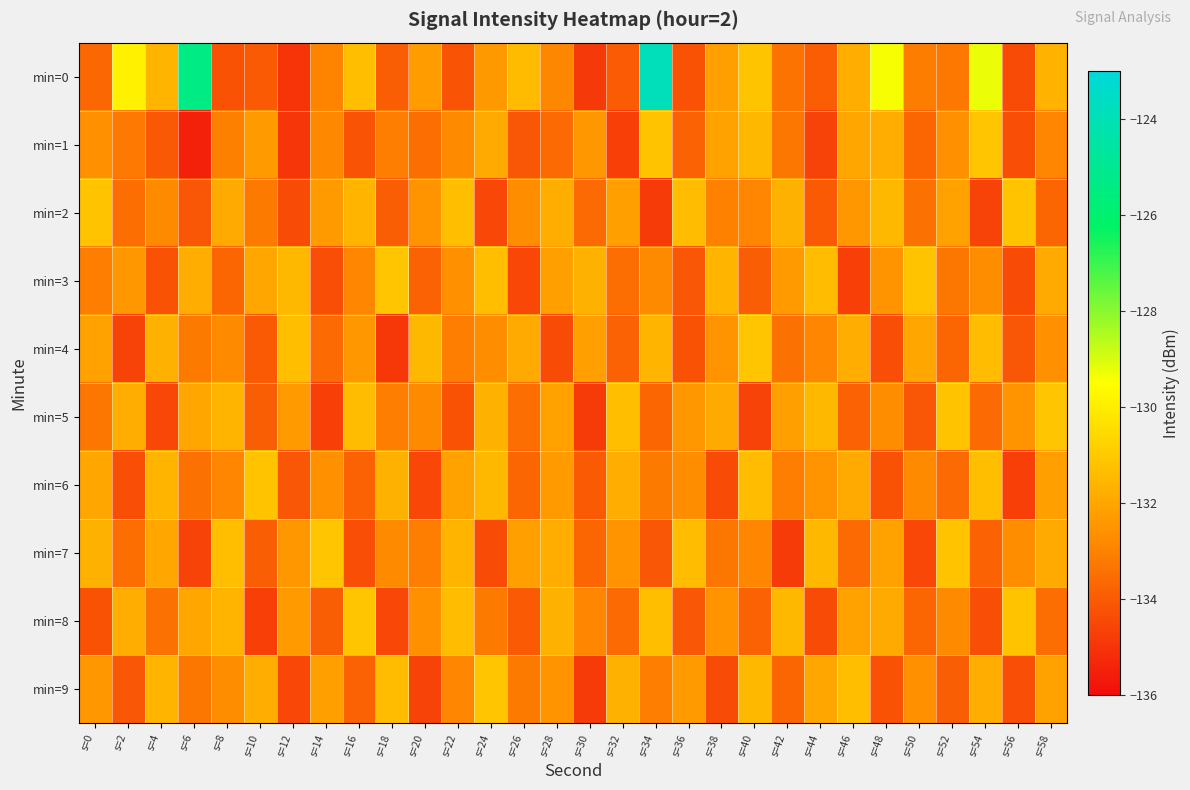

Reading left to right, list all the values displayed in this chart.

min=0: s=0=-133.7	s=2=-129.9	s=4=-131.6	s=6=-125.4	s=8=-134.2	s=10=-134.0	s=12=-135.0	s=14=-132.9	s=16=-131.3	s=18=-133.9	s=20=-132.3	s=22=-134.2	s=24=-132.4	s=26=-131.4	s=28=-132.9	s=30=-134.8	s=32=-134.0	s=34=-123.9	s=36=-134.2	s=38=-132.2	s=40=-131.2	s=42=-133.4	s=44=-133.9	s=46=-131.8	s=48=-129.4	s=50=-133.1	s=52=-133.2	s=54=-129.3	s=56=-134.4	s=58=-131.7
min=1: s=0=-132.6	s=2=-133.2	s=4=-134.0	s=6=-135.5	s=8=-133.0	s=10=-132.3	s=12=-135.0	s=14=-132.8	s=16=-134.2	s=18=-133.1	s=20=-133.5	s=22=-132.8	s=24=-131.9	s=26=-134.1	s=28=-133.6	s=30=-132.4	s=32=-134.7	s=34=-131.2	s=36=-133.8	s=38=-132.1	s=40=-131.5	s=42=-133.3	s=44=-134.6	s=46=-132.0	s=48=-131.8	s=50=-133.7	s=52=-132.6	s=54=-131.1	s=56=-134.3	s=58=-132.9
min=2: s=0=-131.2	s=2=-133.5	s=4=-132.8	s=6=-134.1	s=8=-131.9	s=10=-133.2	s=12=-134.4	s=14=-132.3	s=16=-131.6	s=18=-133.9	s=20=-132.5	s=22=-131.3	s=24=-134.5	s=26=-132.7	s=28=-131.8	s=30=-133.6	s=32=-132.2	s=34=-134.8	s=36=-131.4	s=38=-133.0	s=40=-132.9	s=42=-131.7	s=44=-134.0	s=46=-132.4	s=48=-131.5	s=50=-133.4	s=52=-132.1	s=54=-134.6	s=56=-131.2	s=58=-133.7
min=3: s=0=-133.1	s=2=-132.4	s=4=-134.2	s=6=-131.8	s=8=-133.7	s=10=-132.0	s=12=-131.5	s=14=-134.3	s=16=-132.9	s=18=-131.1	s=20=-133.8	s=22=-132.6	s=24=-131.3	s=26=-134.5	s=28=-132.2	s=30=-131.7	s=32=-133.5	s=34=-132.8	s=36=-134.1	s=38=-131.6	s=40=-133.9	s=42=-132.3	s=44=-131.4	s=46=-134.7	s=48=-132.5	s=50=-131.2	s=52=-133.3	s=54=-132.7	s=56=-134.4	s=58=-131.9
min=4: s=0=-132.1	s=2=-134.6	s=4=-131.7	s=6=-133.2	s=8=-132.8	s=10=-134.0	s=12=-131.3	s=14=-133.6	s=16=-132.4	s=18=-134.9	s=20=-131.5	s=22=-133.1	s=24=-132.7	s=26=-131.9	s=28=-134.4	s=30=-132.2	s=32=-133.8	s=34=-131.6	s=36=-134.2	s=38=-132.5	s=40=-131.1	s=42=-133.4	s=44=-132.9	s=46=-131.8	s=48=-134.3	s=50=-132.0	s=52=-133.7	s=54=-131.4	s=56=-134.1	s=58=-132.6
min=5: s=0=-133.3	s=2=-131.8	s=4=-134.5	s=6=-132.0	s=8=-131.6	s=10=-133.9	s=12=-132.3	s=14=-134.7	s=16=-131.4	s=18=-133.1	s=20=-132.8	s=22=-134.2	s=24=-131.7	s=26=-133.5	s=28=-132.1	s=30=-134.8	s=32=-131.3	s=34=-133.7	s=36=-132.4	s=38=-131.9	s=40=-134.6	s=42=-132.2	s=44=-131.5	s=46=-133.8	s=48=-132.7	s=50=-134.1	s=52=-131.2	s=54=-133.6	s=56=-132.5	s=58=-131.1
min=6: s=0=-132.0	s=2=-134.3	s=4=-131.6	s=6=-133.4	s=8=-132.9	s=10=-131.2	s=12=-134.1	s=14=-132.6	s=16=-133.8	s=18=-131.7	s=20=-134.5	s=22=-132.1	s=24=-131.5	s=26=-133.7	s=28=-132.3	s=30=-134.0	s=32=-131.8	s=34=-133.2	s=36=-132.7	s=38=-134.4	s=40=-131.4	s=42=-133.1	s=44=-132.5	s=46=-131.9	s=48=-134.2	s=50=-132.8	s=52=-133.6	s=54=-131.3	s=56=-134.7	s=58=-132.2
min=7: s=0=-131.7	s=2=-133.5	s=4=-132.0	s=6=-134.6	s=8=-131.3	s=10=-133.9	s=12=-132.4	s=14=-131.1	s=16=-134.3	s=18=-132.8	s=20=-133.1	s=22=-131.6	s=24=-134.4	s=26=-132.2	s=28=-131.8	s=30=-133.7	s=32=-132.5	s=34=-134.1	s=36=-131.4	s=38=-133.3	s=40=-132.9	s=42=-134.8	s=44=-131.5	s=46=-133.6	s=48=-132.1	s=50=-134.5	s=52=-131.2	s=54=-133.8	s=56=-132.7	s=58=-131.9
min=8: s=0=-134.2	s=2=-131.8	s=4=-133.4	s=6=-132.0	s=8=-131.6	s=10=-134.7	s=12=-132.3	s=14=-133.9	s=16=-131.1	s=18=-134.5	s=20=-132.6	s=22=-131.4	s=24=-133.2	s=26=-134.0	s=28=-131.7	s=30=-132.9	s=32=-133.6	s=34=-131.3	s=36=-134.1	s=38=-132.5	s=40=-133.8	s=42=-131.5	s=44=-134.4	s=46=-132.1	s=48=-131.9	s=50=-133.7	s=52=-132.8	s=54=-134.3	s=56=-131.2	s=58=-133.5
min=9: s=0=-132.4	s=2=-134.1	s=4=-131.6	s=6=-133.3	s=8=-132.7	s=10=-131.8	s=12=-134.5	s=14=-132.2	s=16=-133.8	s=18=-131.4	s=20=-134.6	s=22=-132.9	s=24=-131.1	s=26=-133.2	s=28=-132.5	s=30=-134.8	s=32=-131.7	s=34=-133.1	s=36=-132.3	s=38=-134.4	s=40=-131.5	s=42=-133.7	s=44=-132.0	s=46=-131.3	s=48=-134.2	s=50=-132.6	s=52=-133.9	s=54=-131.8	s=56=-134.3	s=58=-132.1